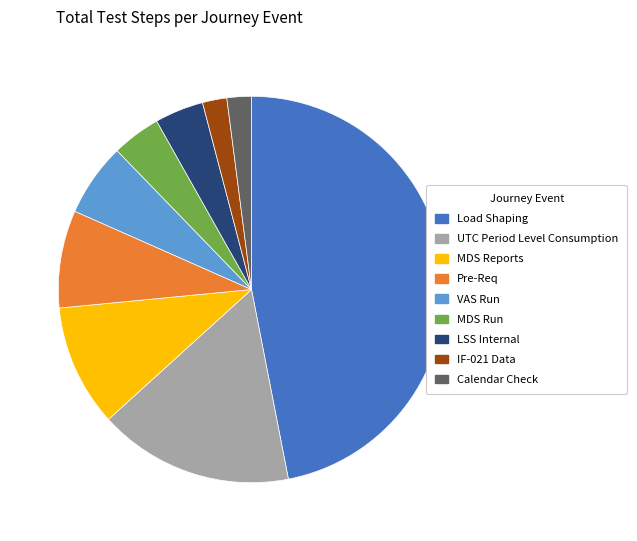

Which category has the biggest portion of the pie?

Load Shaping